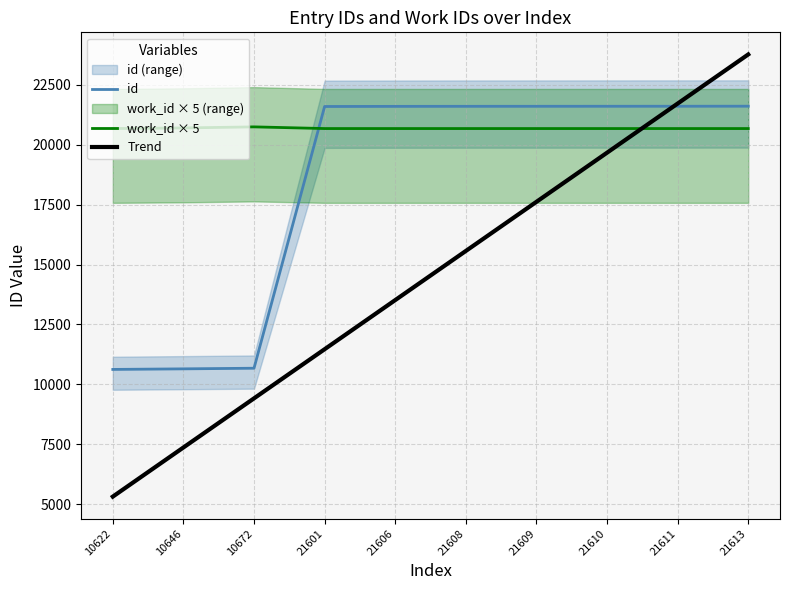

What is the total value across all series at 21610?

61961.3